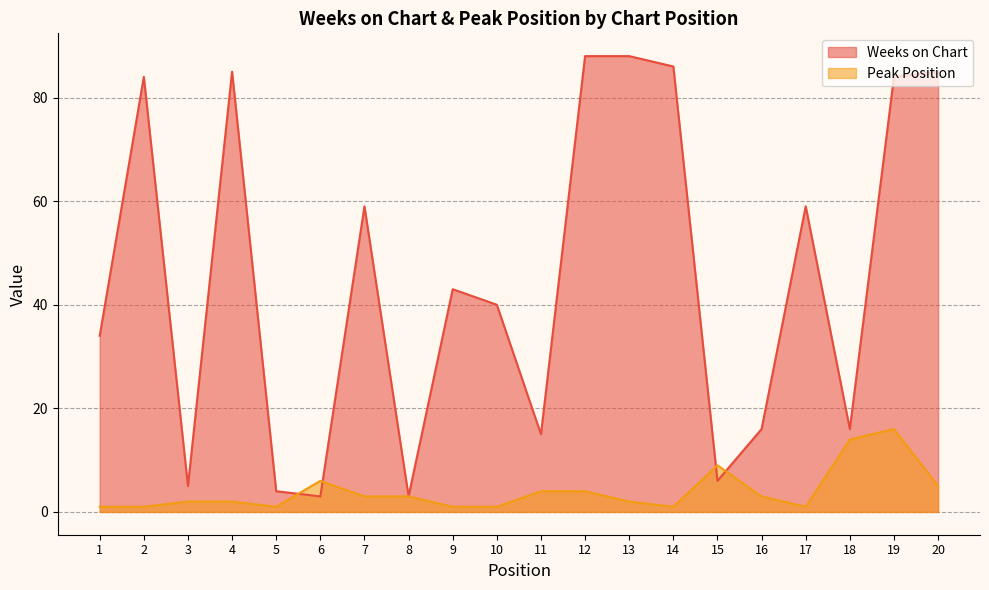

Which category has the lowest value in the Peak Position series?

1